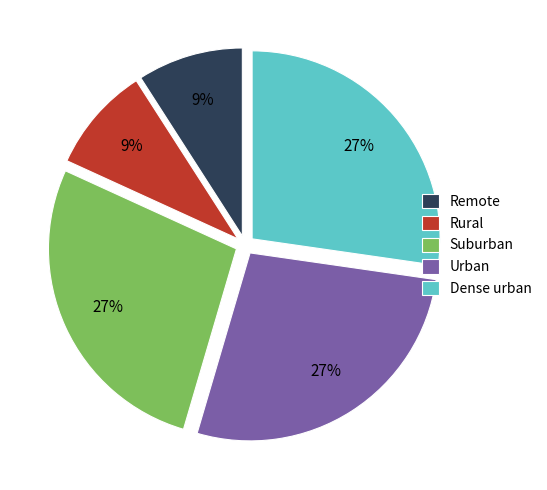

Count the number of slices in the pie.

5